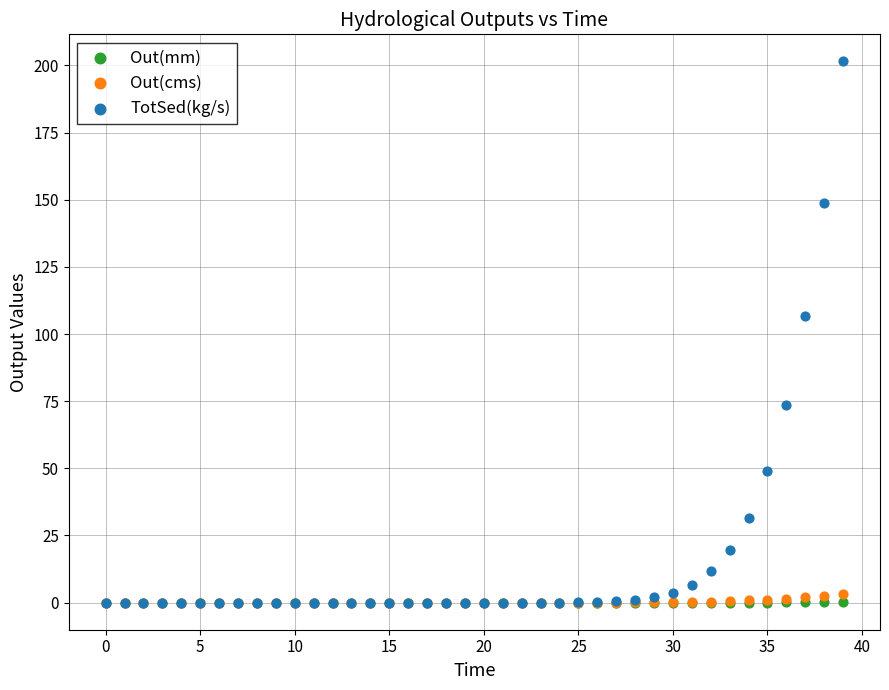

What are all the series names shown in the legend?

Out(mm), Out(cms), TotSed(kg/s)